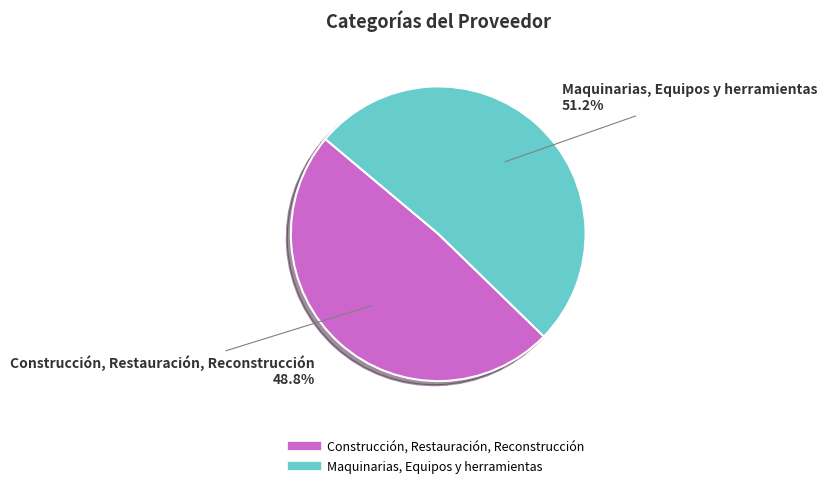

To the nearest percent, what is the difference between the largest and smallest slice percentages?

2%